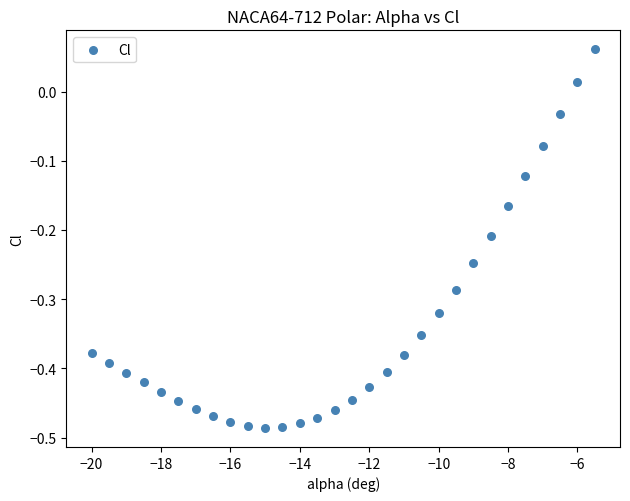

What is the range of X values (max minus min)?

14.5